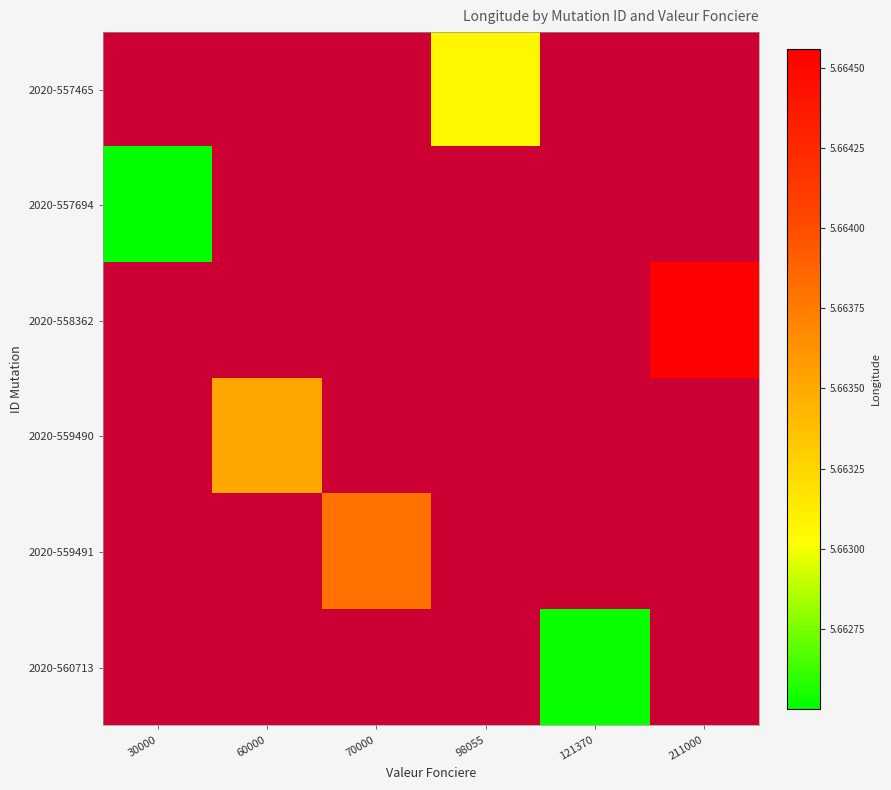

At which category does the chart reach its minimum across all series?

30000